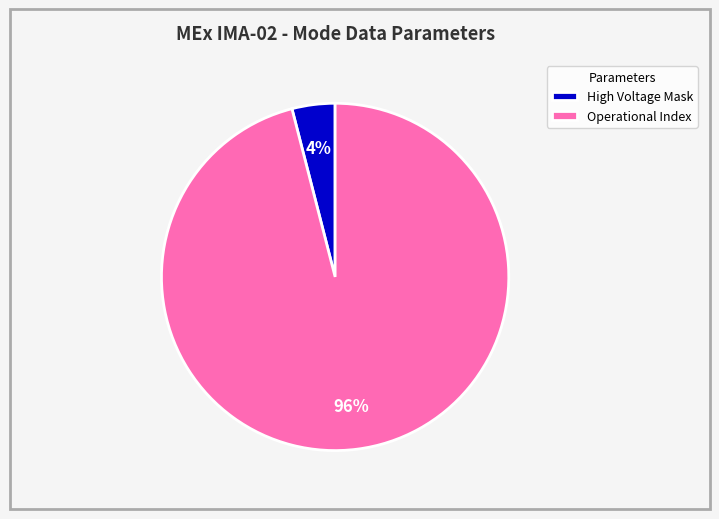

Which category has the smallest portion of the pie?

High Voltage Mask